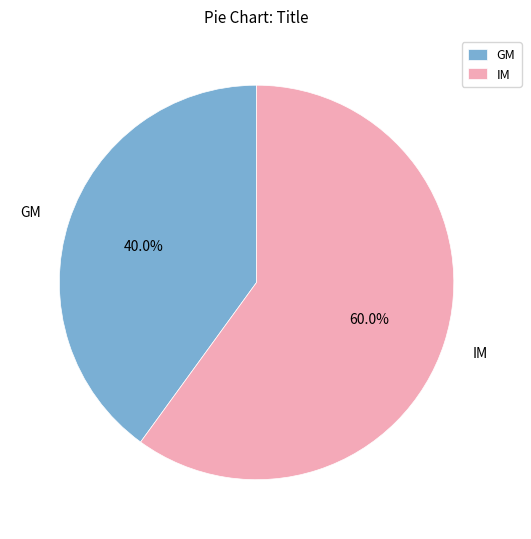

True or false: GM accounts for 26% of the total.

False